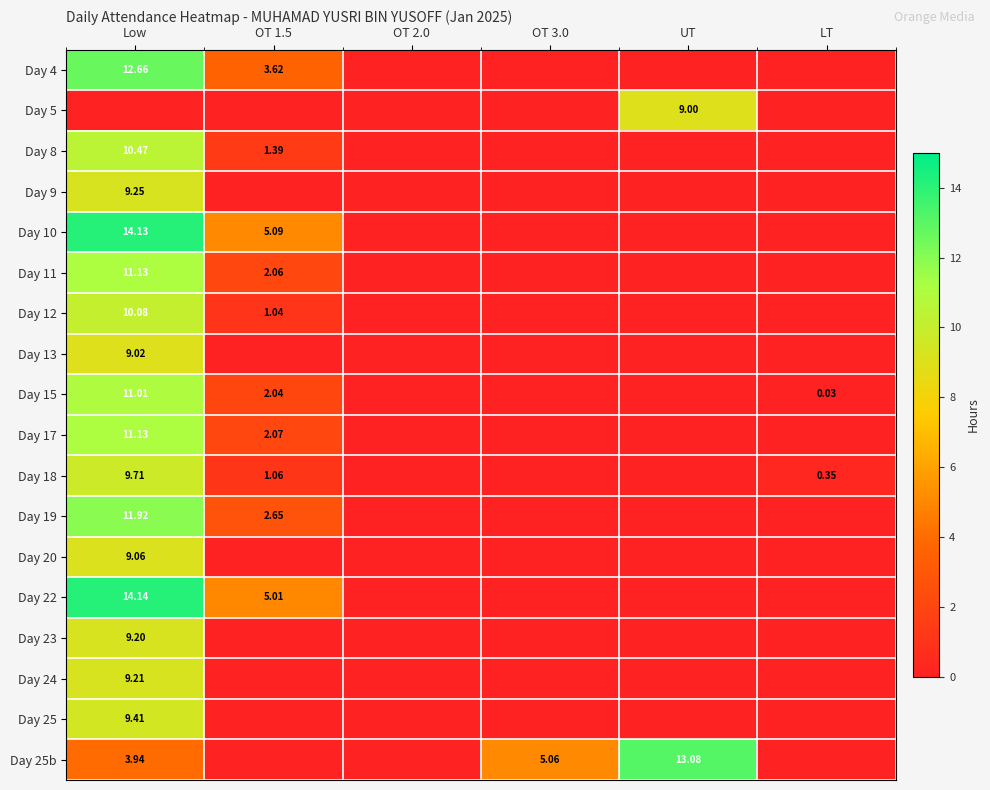

Is the value of Day 15 at OT 1.5 greater than the value of Day 8 at LT?

Yes